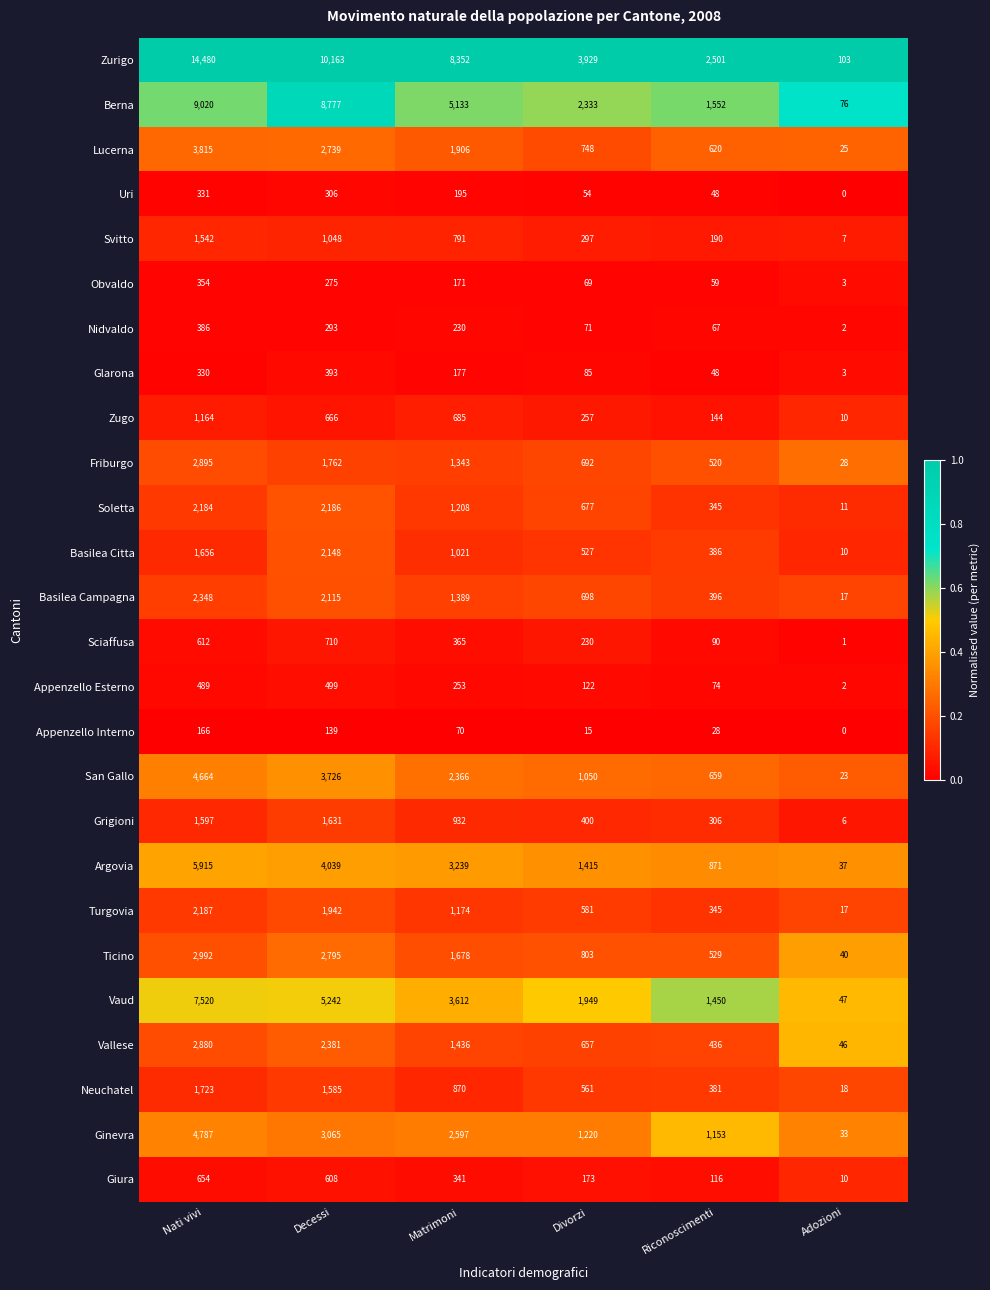

True or false: Ginevra has a value of 1610 at Divorzi.

False